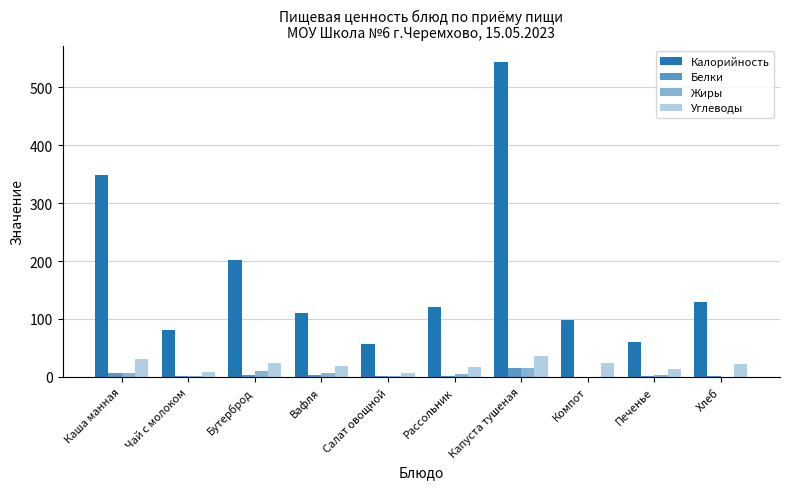

Count the number of data series in this chart.

4